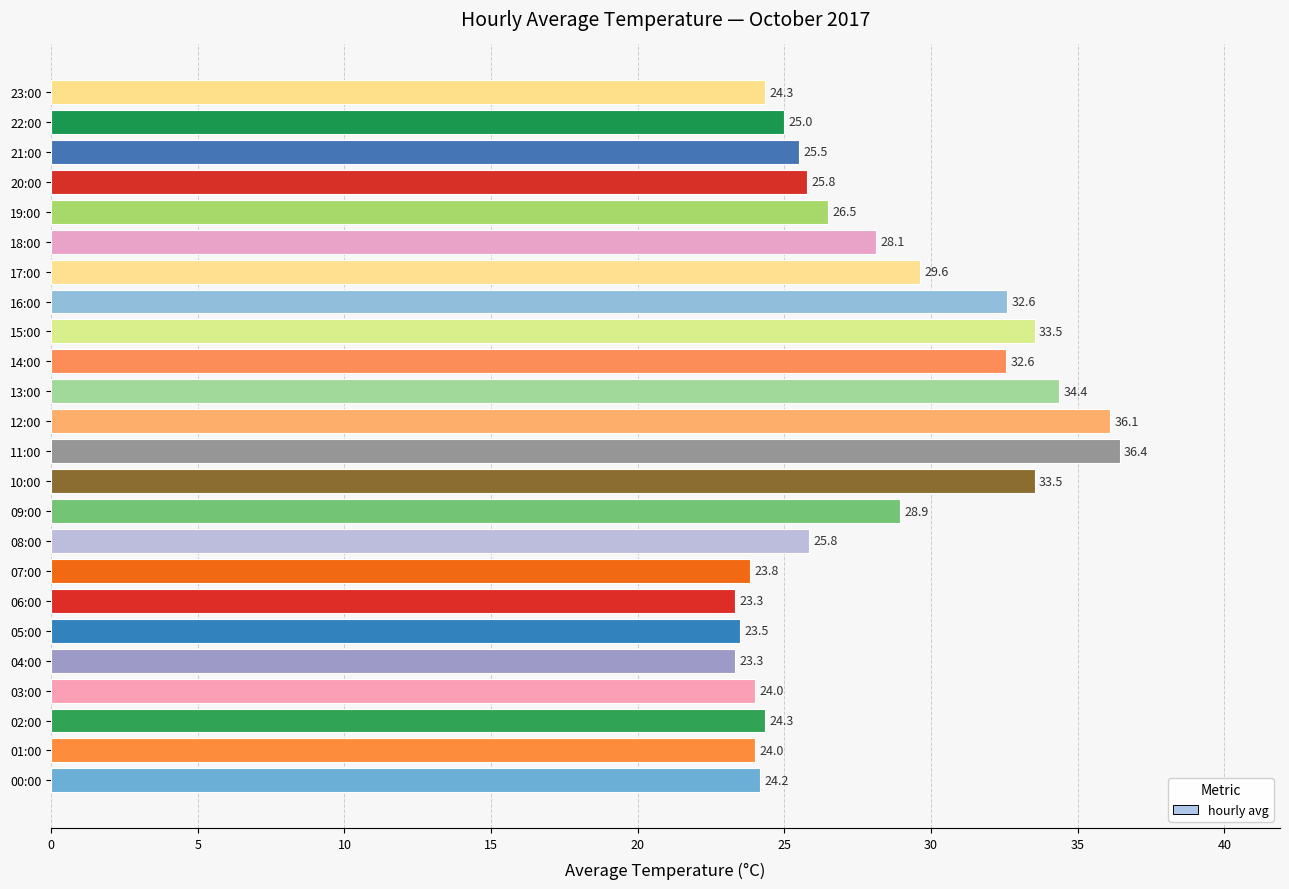

Between 09:00 and 19:00, which is larger?

09:00